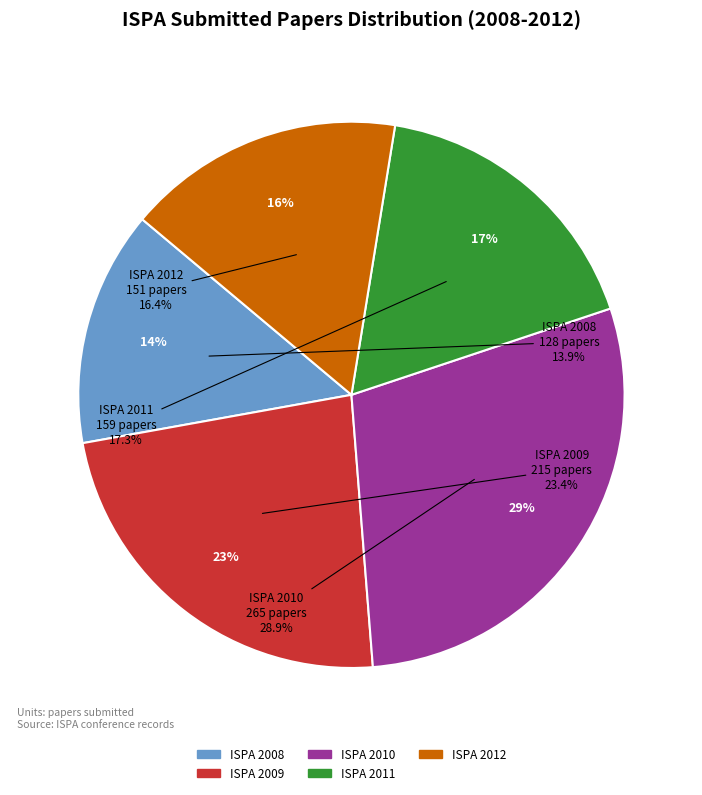

How many segments does this pie chart have?

5